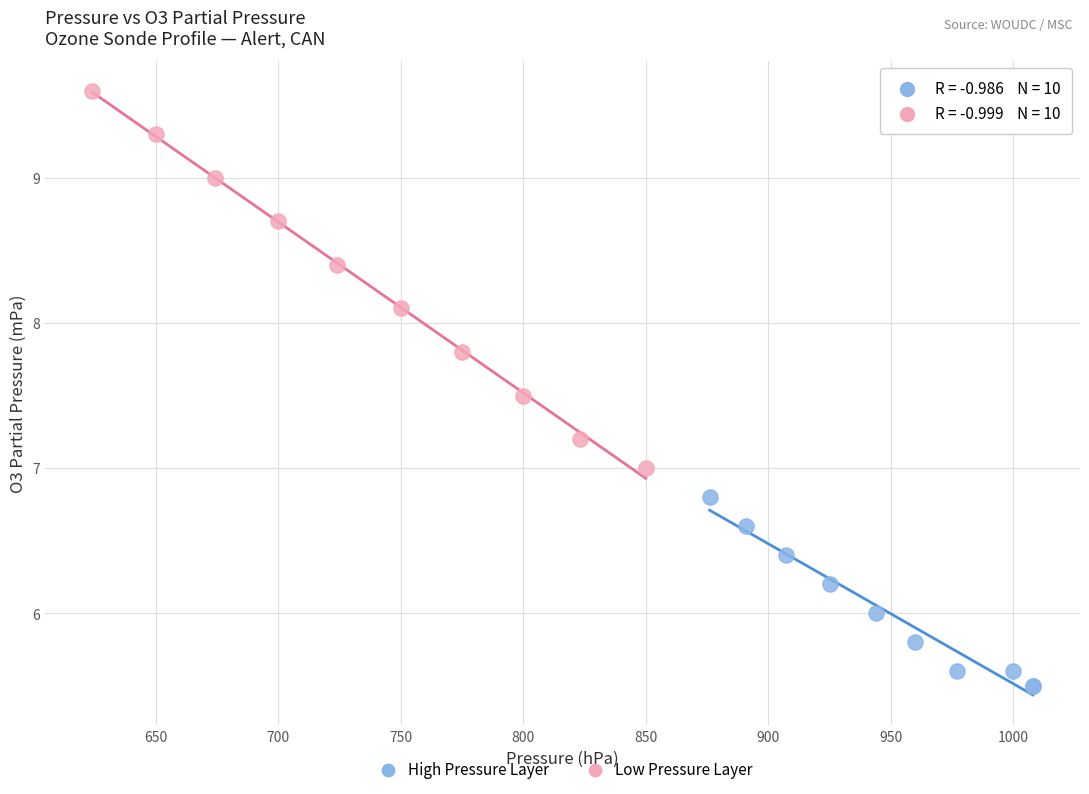

Which series contains the highest Y value?

Low Pressure Layer